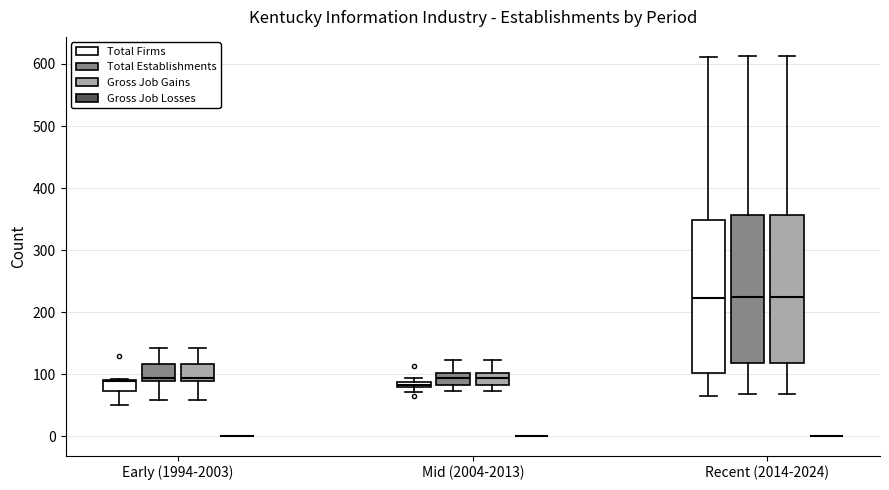

Which box is the tallest, from its lower edge to its upper edge?

Recent (2014-2024) (Total Firms)